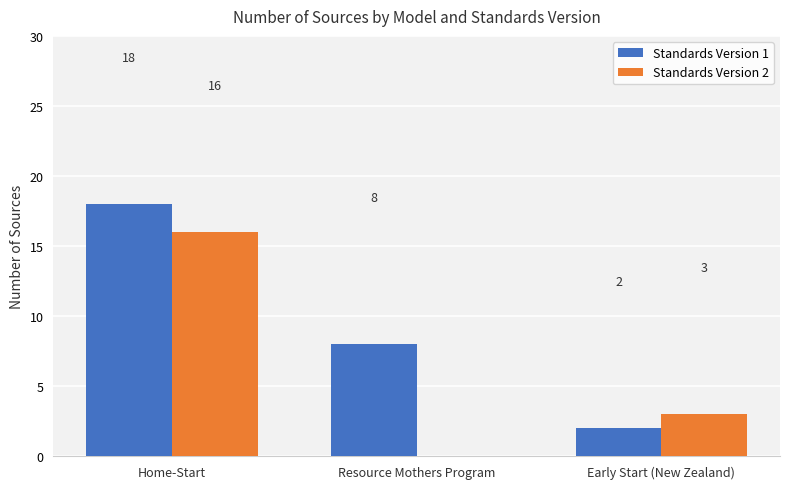

What are all the series names shown in the legend?

Standards Version 1, Standards Version 2